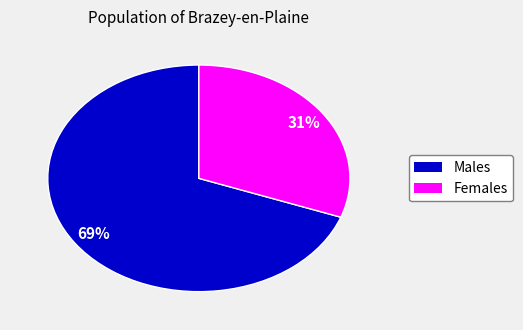

To the nearest percent, what is the average slice percentage?

50%